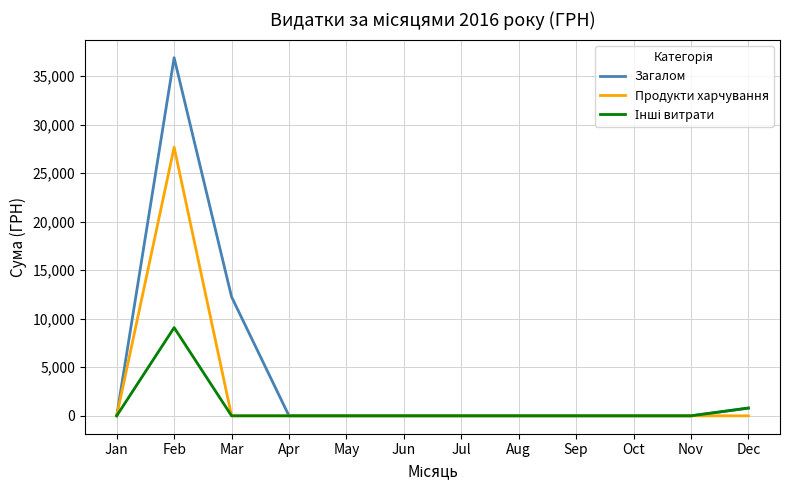

Does the chart display data point markers on the line(s)?

No